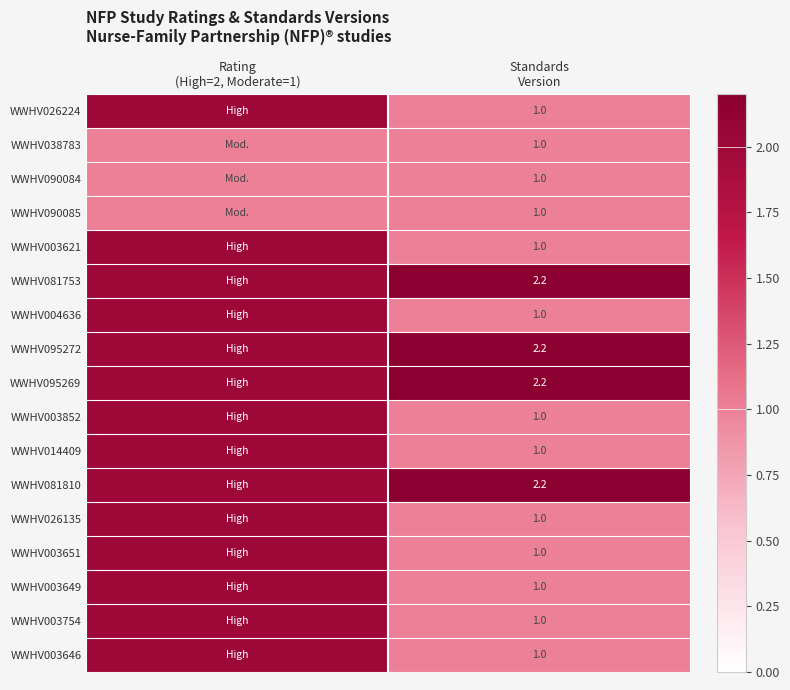

Read the WWHV038783 value at Standards Version.

1.0